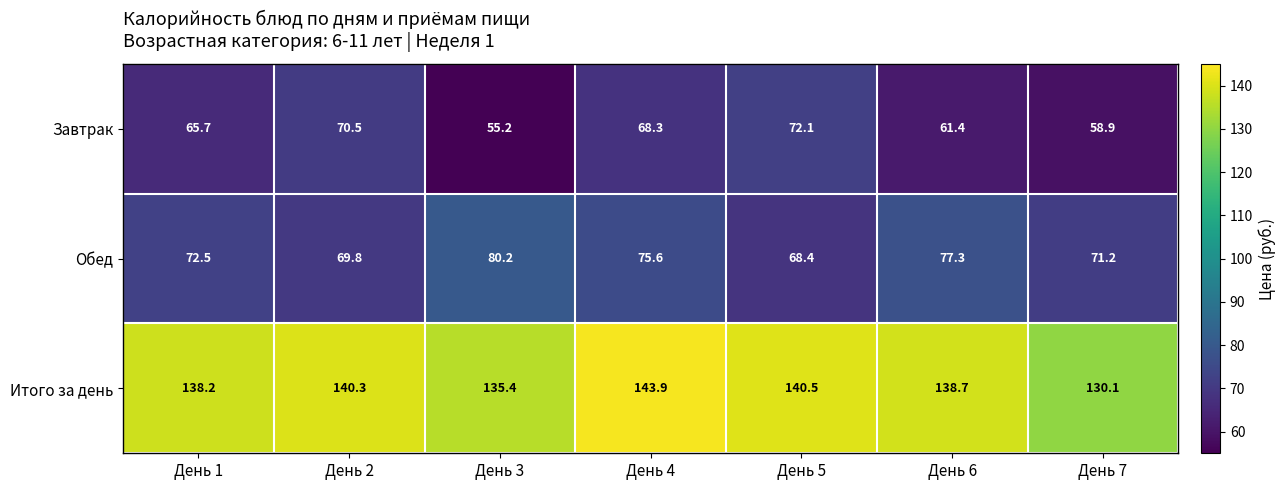

At which category is the sum across all series the highest?

День 4